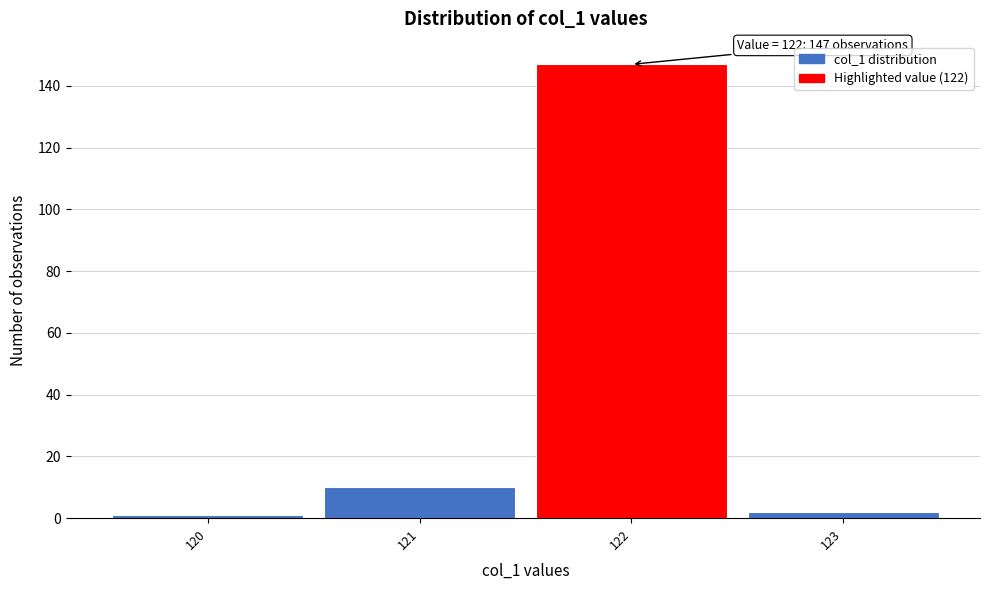

Over which range of the x-axis is the bar tallest?

121.5 to 122.5